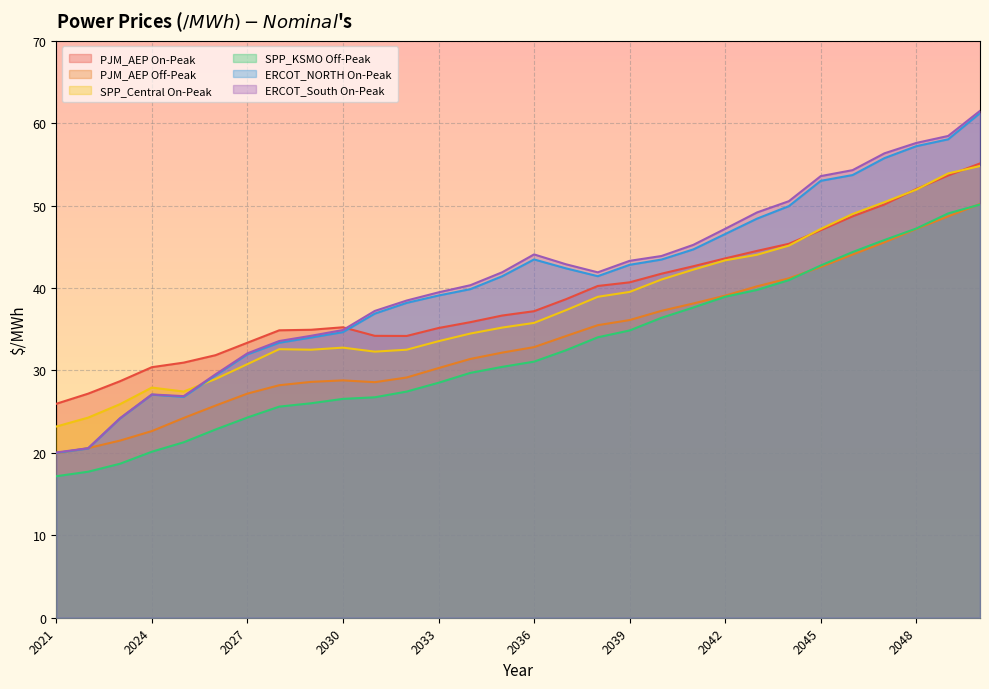

Rank the categories by SPP_Central On-Peak value from highest to lowest.

2050, 2049, 2048, 2047, 2046, 2045, 2044, 2043, 2042, 2041, 2040, 2039, 2038, 2037, 2036, 2035, 2034, 2033, 2030, 2028, 2032, 2029, 2031, 2027, 2026, 2024, 2025, 2023, 2022, 2021